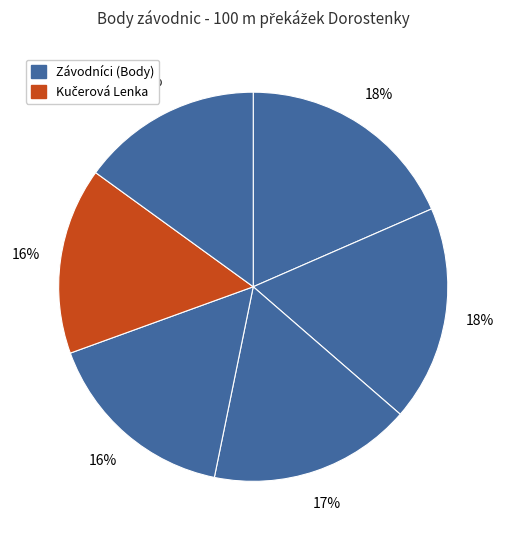

Count the number of slices in the pie.

6